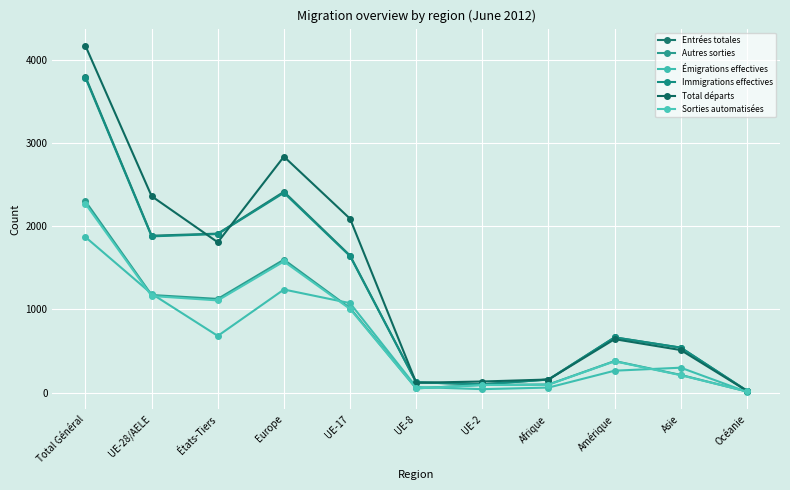

What are all the series names shown in the legend?

Entrées totales, Autres sorties, Émigrations effectives, Immigrations effectives, Total départs, Sorties automatisées